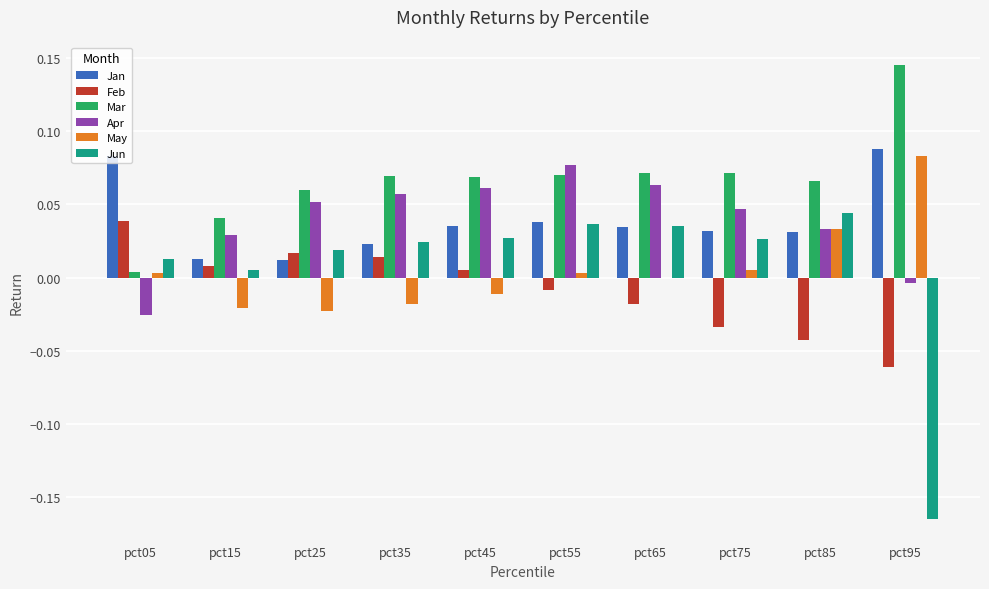

Where is Apr nearest to the value 0?

pct95